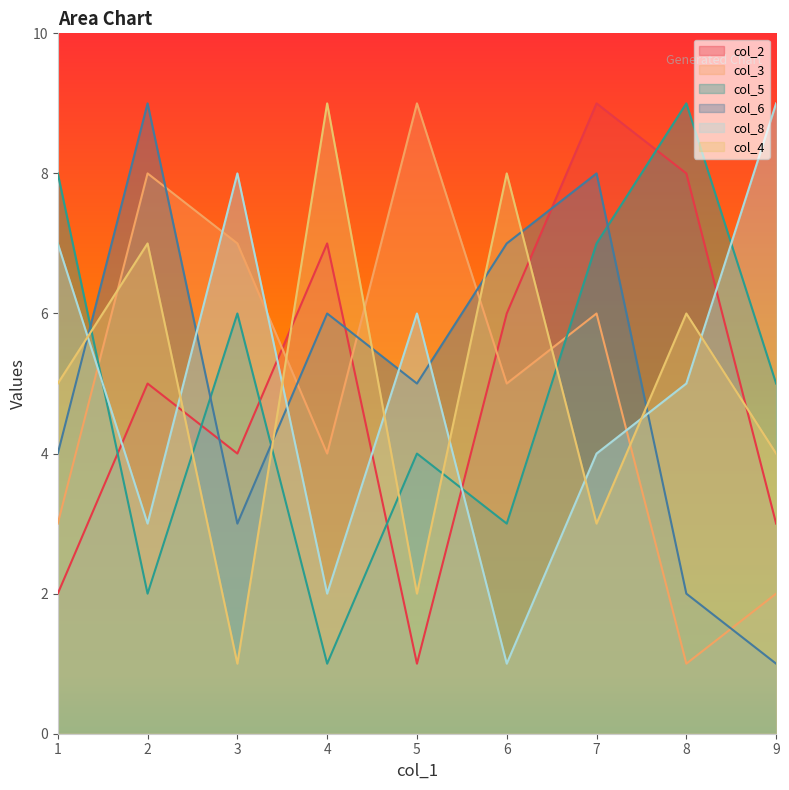

At 7, list the series in order from smallest to largest.

col_4, col_8, col_3, col_5, col_6, col_2